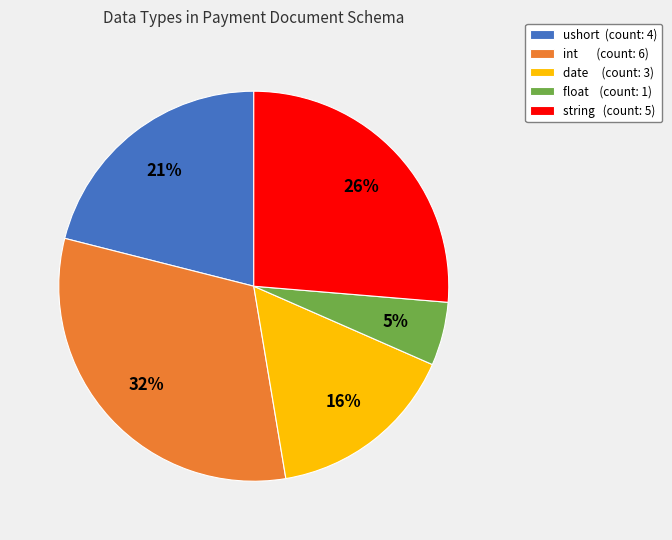

Which category has the biggest portion of the pie?

int